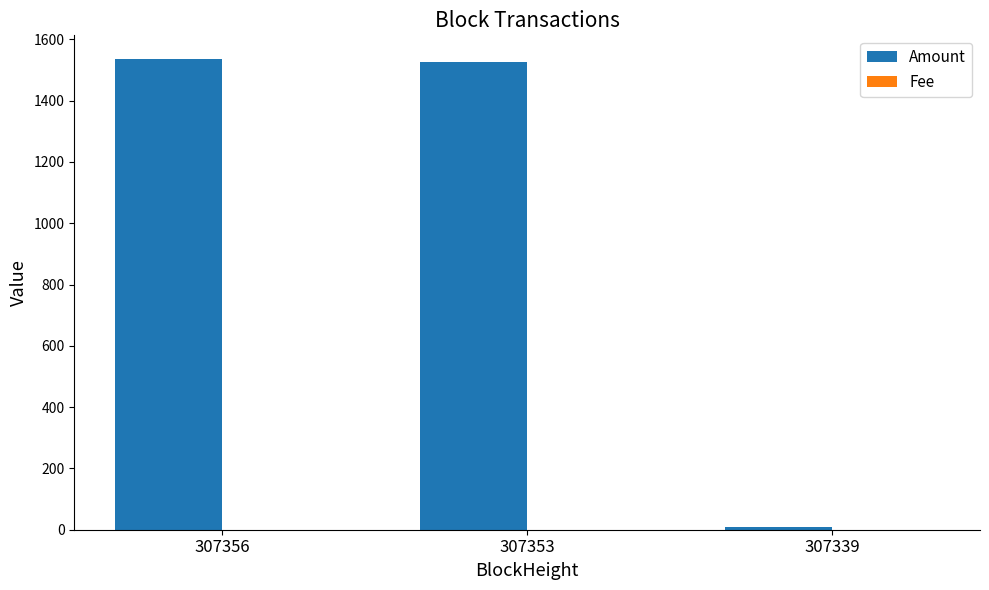

What is the average value of the Amount series?

1024.6